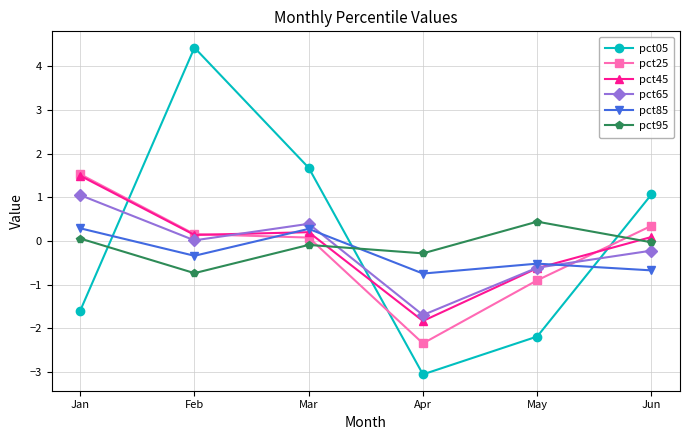

Is this an area chart (filled region under the line)?

No